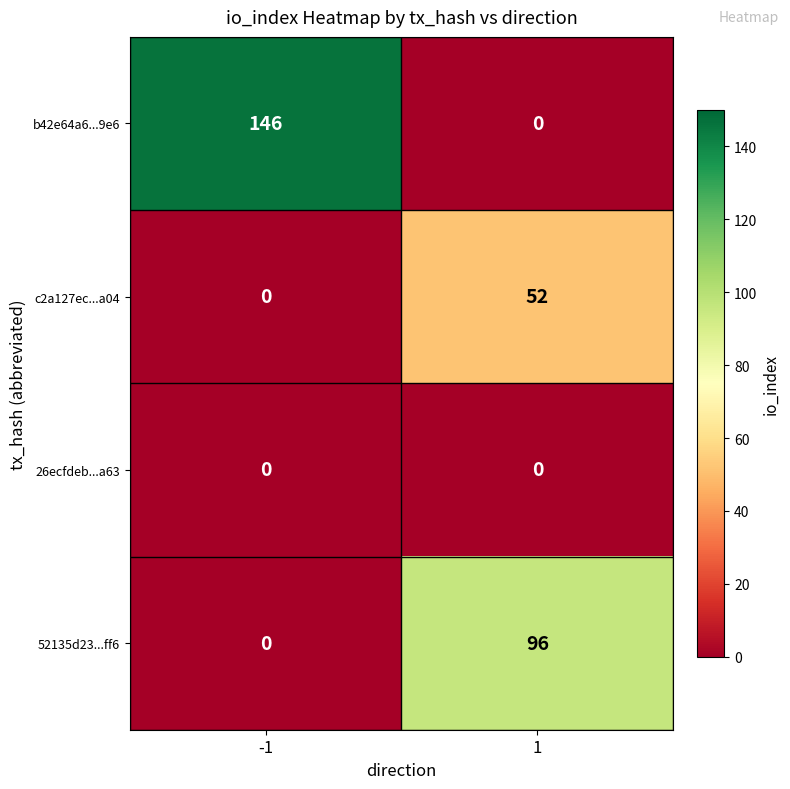

Reading left to right, extract all data points from this chart.

b42e64a6...9e6: 146	0
c2a127ec...a04: 0	52
26ecfdeb...a63: 0	0
52135d23...ff6: 0	96